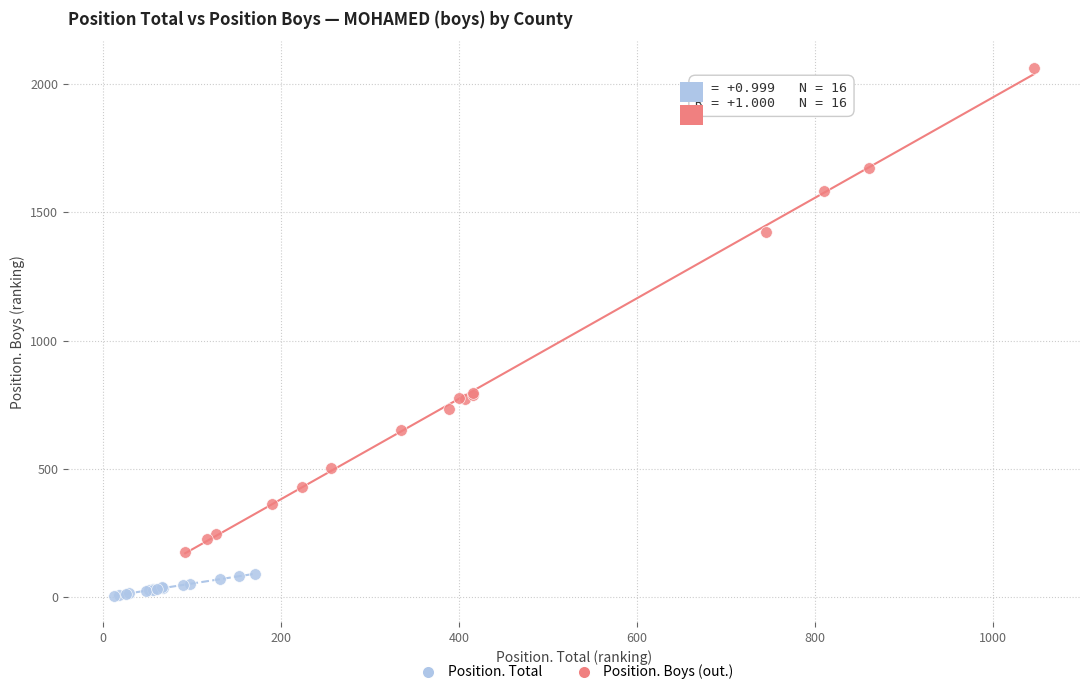

Which series has the largest Y range (max minus min)?

Position. Boys (out.)